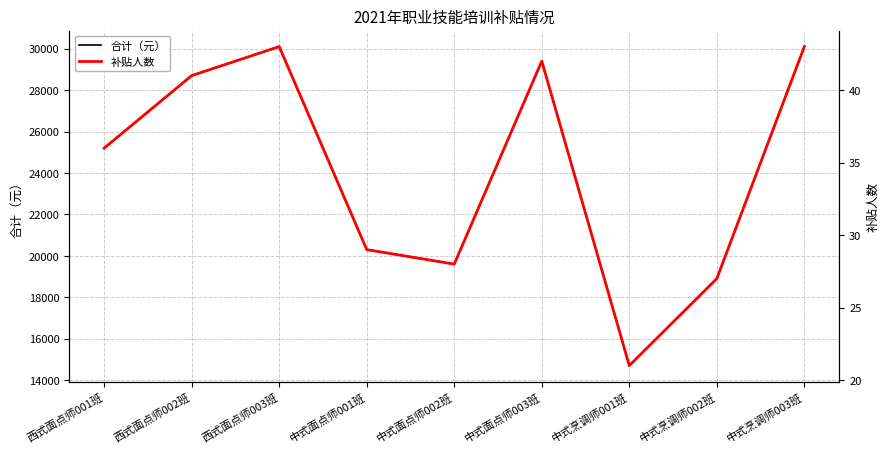

How many lines are shown in the chart?

2